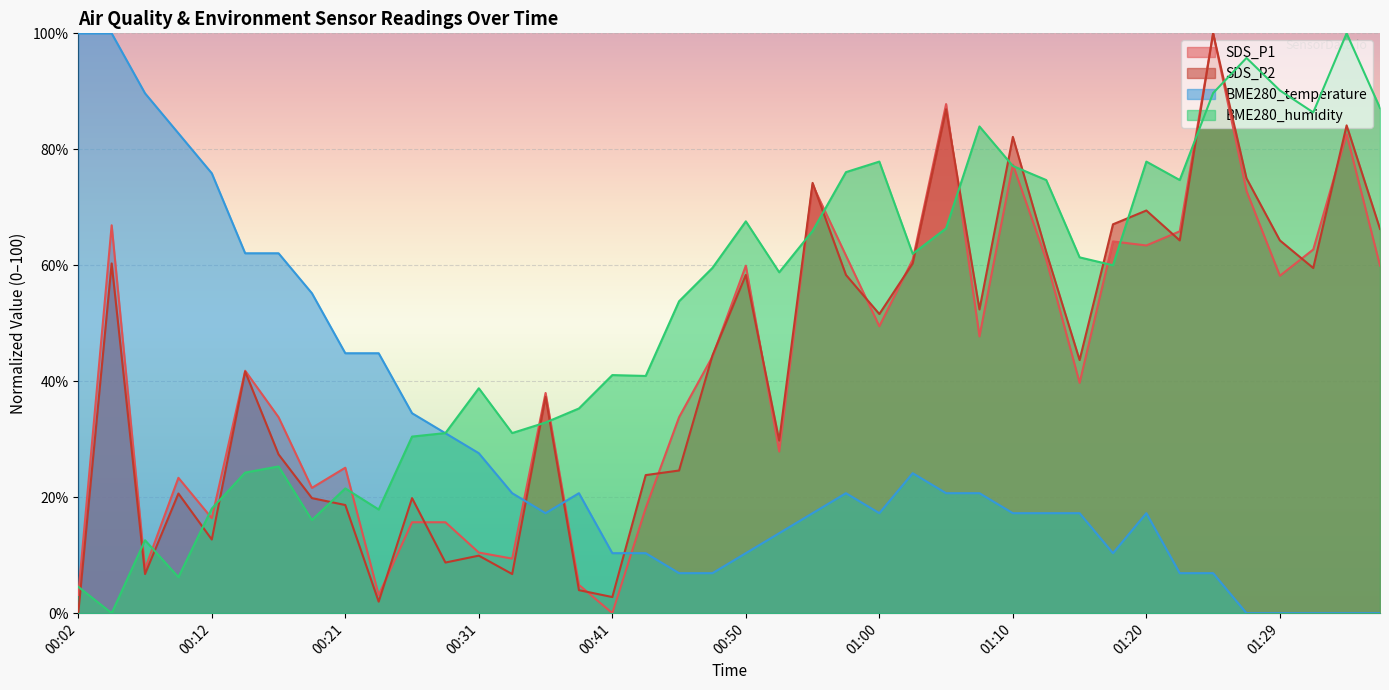

How many positive values does the SDS_P1 series have?

39